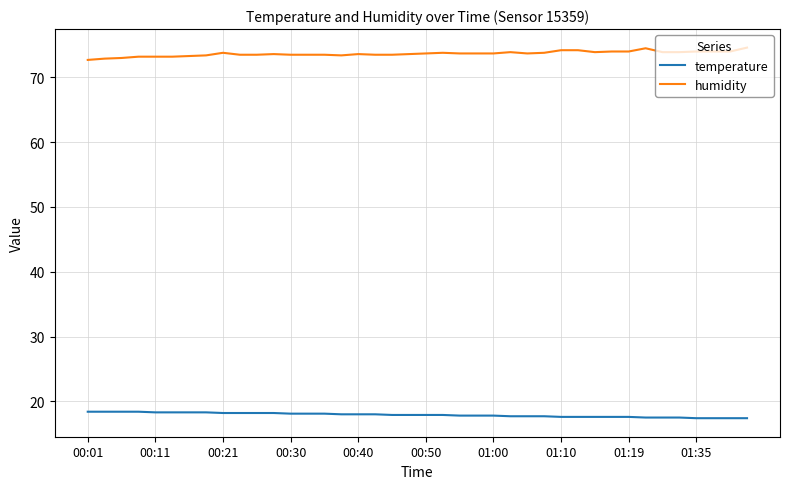

List the series in order of their overall mean, lowest first.

temperature, humidity